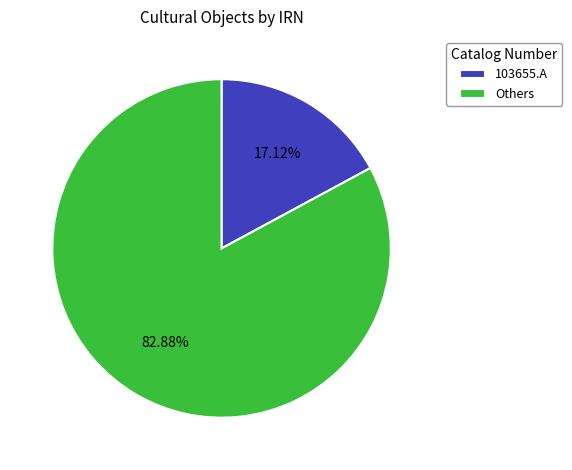

Which slice is the largest?

Others